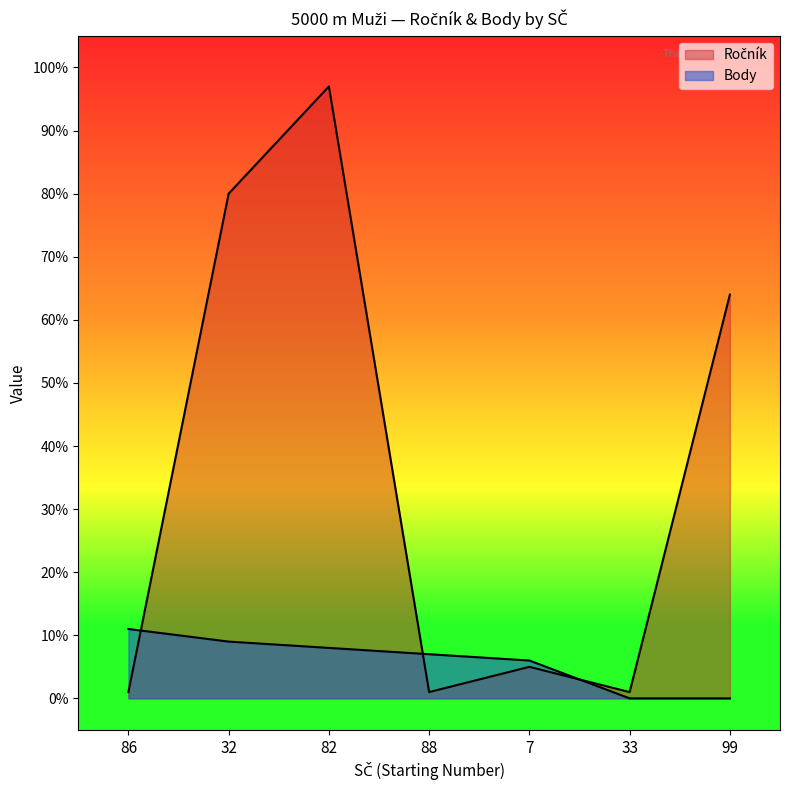

What value does the Ročník series have at 82, to the nearest 5?

95